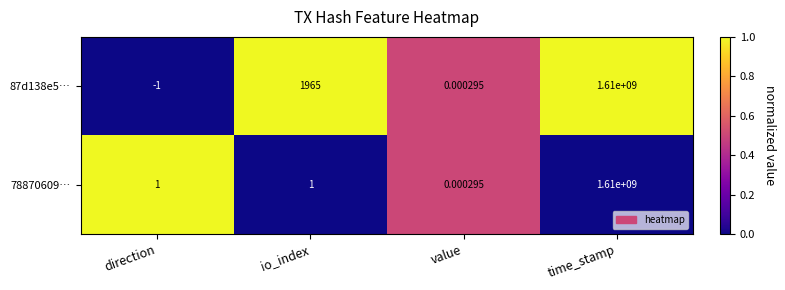

Is the value of 78870609… at direction greater than the value of 87d138e5… at time_stamp?

No